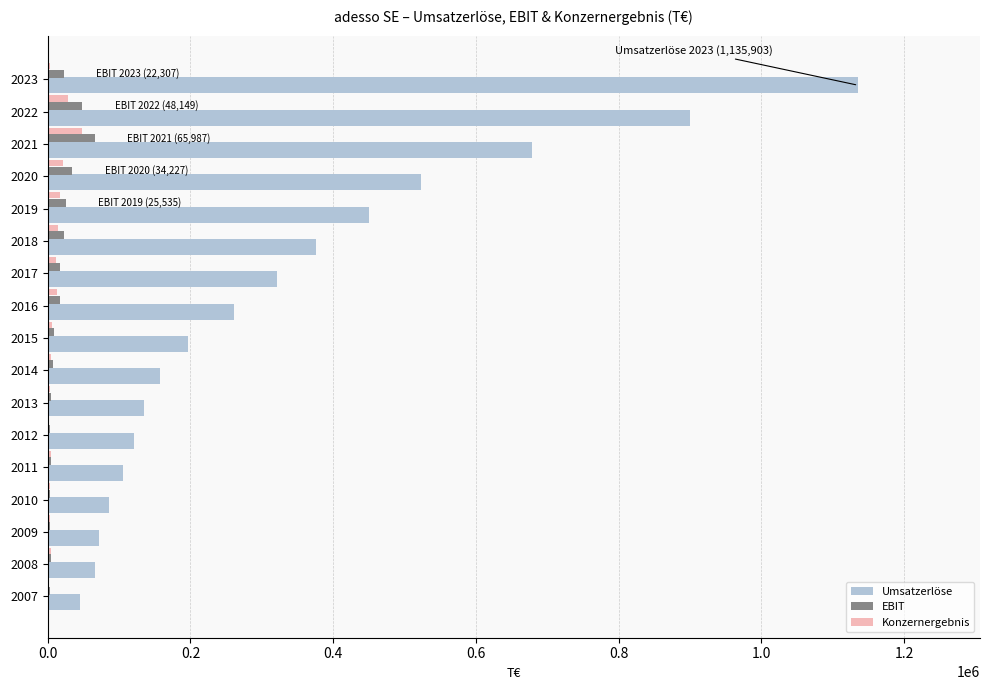

Which series has the largest total across all categories?

Umsatzerlöse